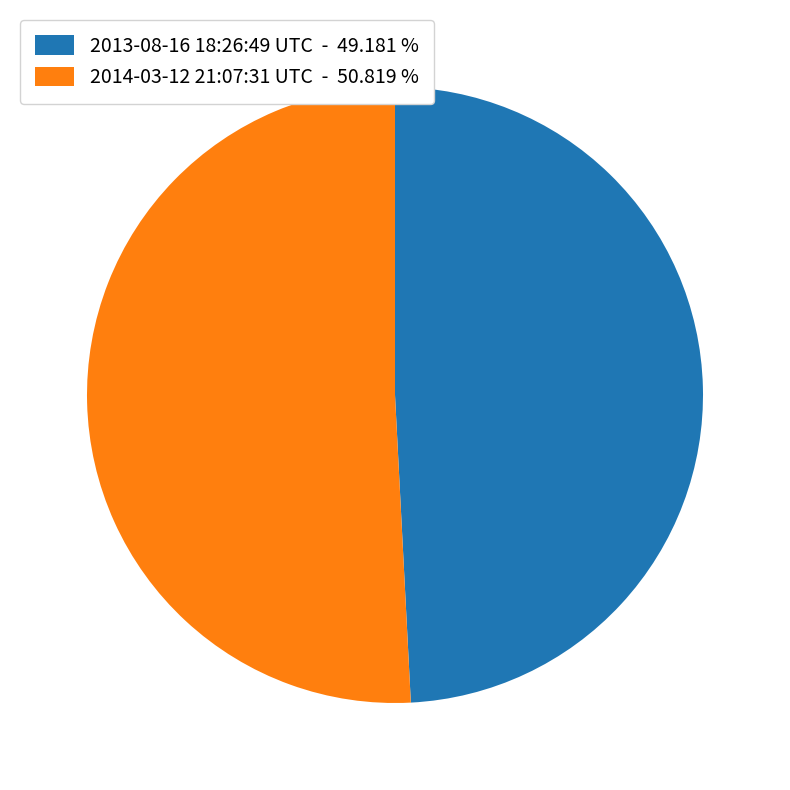

Does any single category account for the majority?

Yes